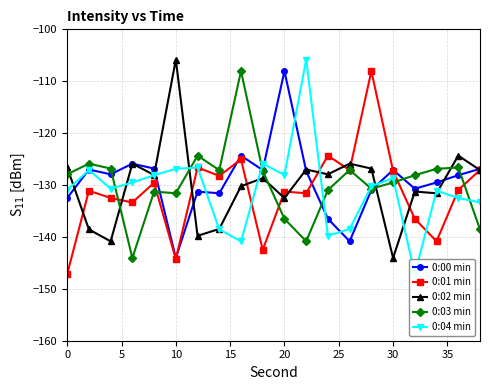

What is the greatest value displayed?

-105.8